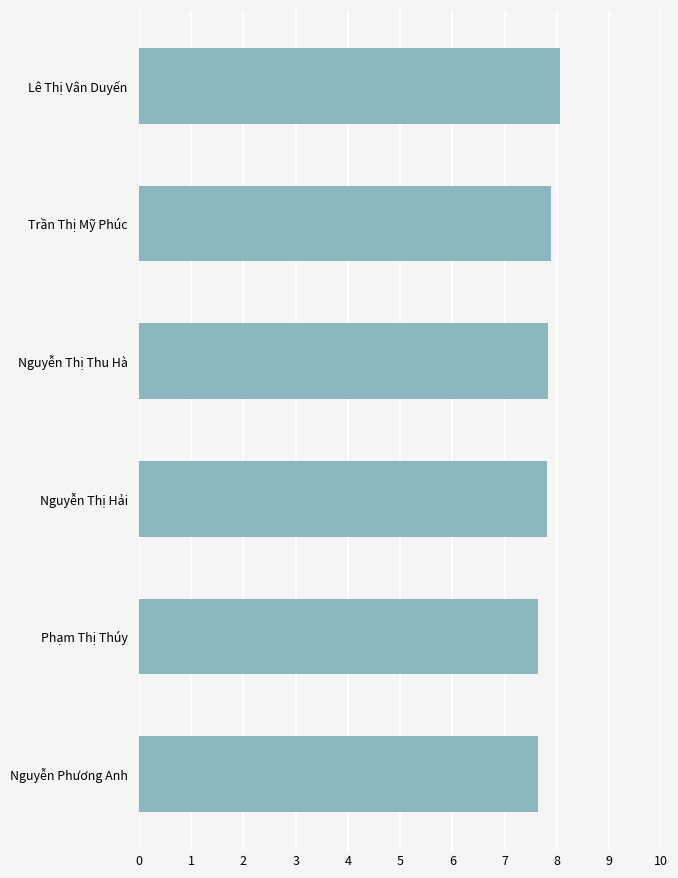

The value at Nguyễn Phương Anh is 7.6. True or false?

True